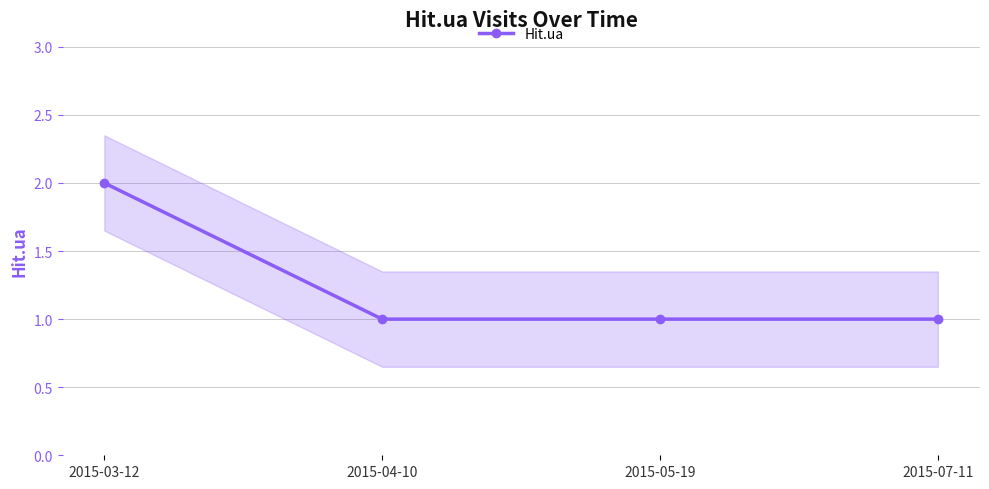

How many lines are shown in the chart?

1